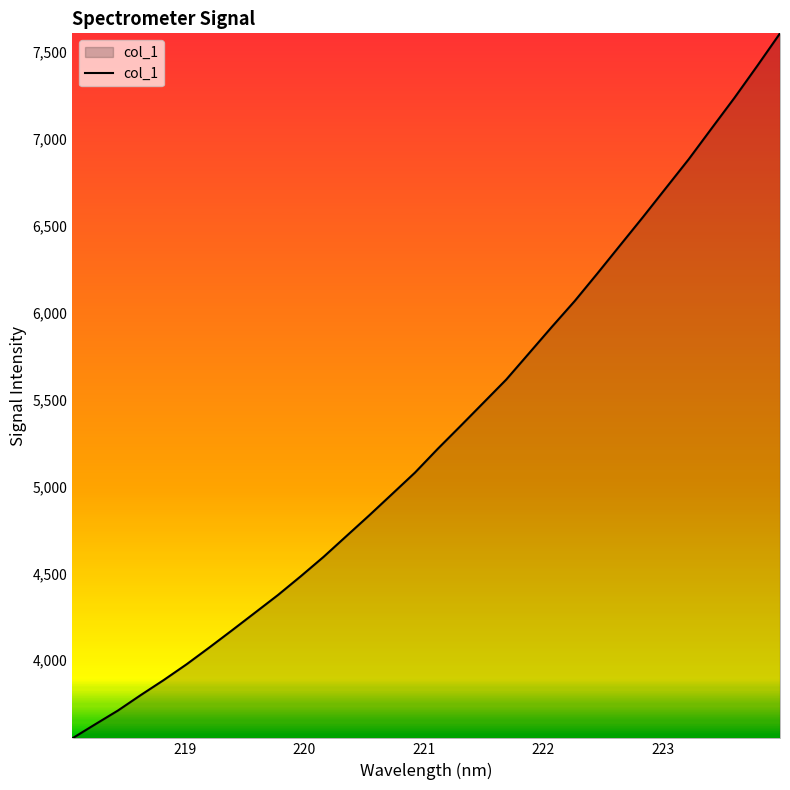

What is the difference between the maximum and minimum values?

4057.4